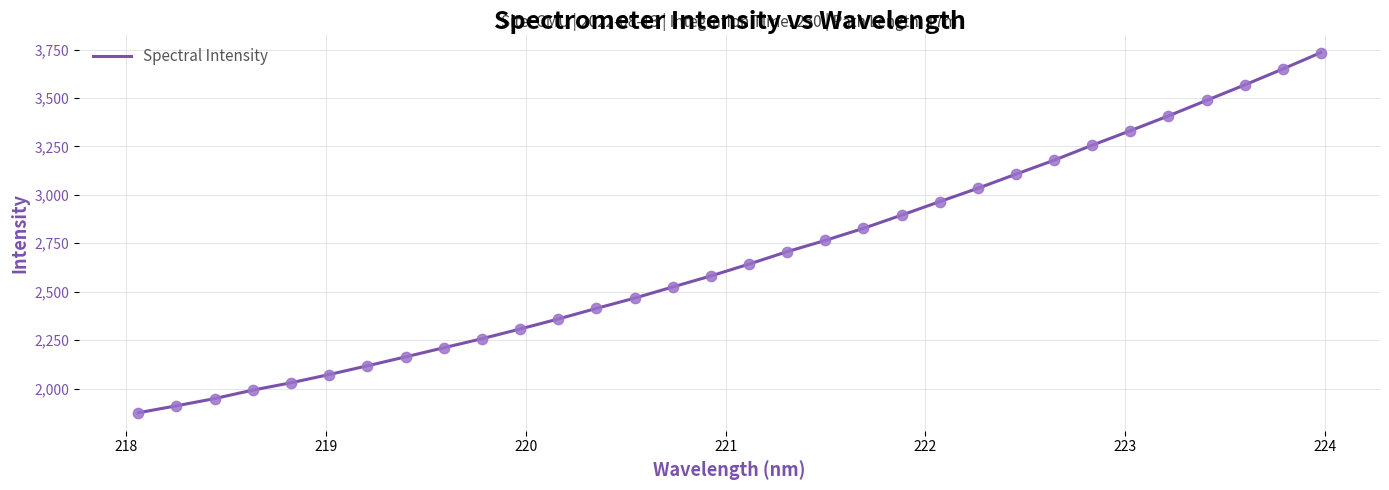

What is the difference between the maximum and minimum values?

1858.7